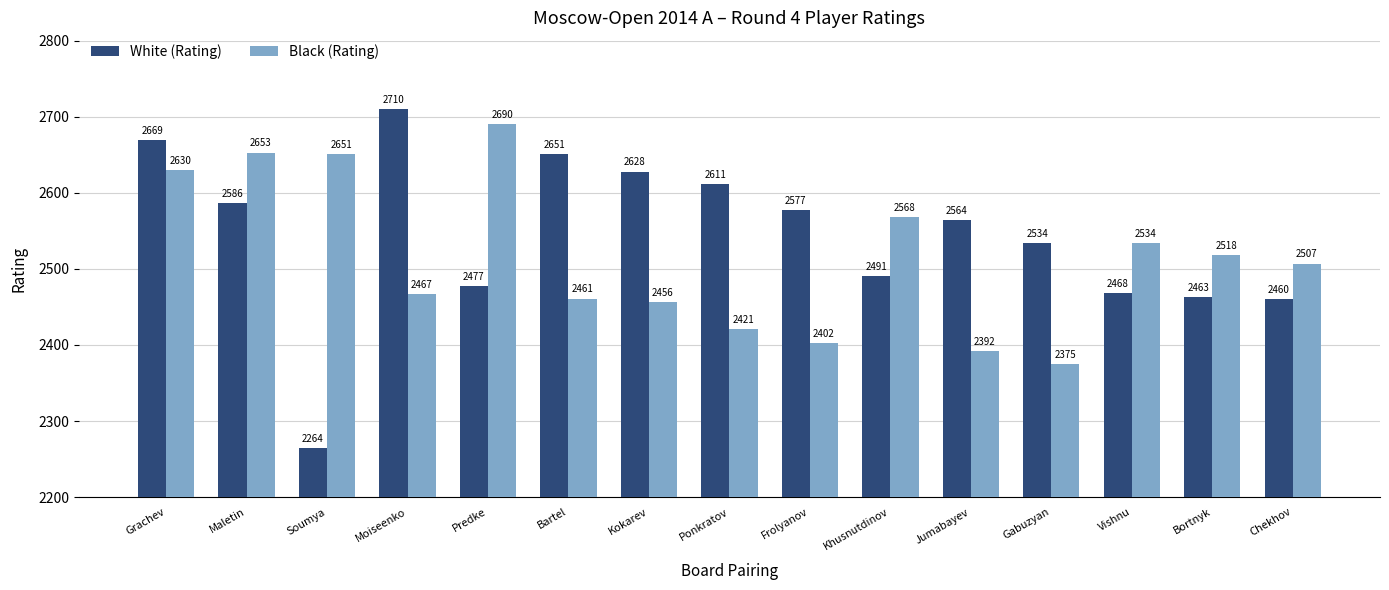

What is the total value across all series at Vishnu?

5002